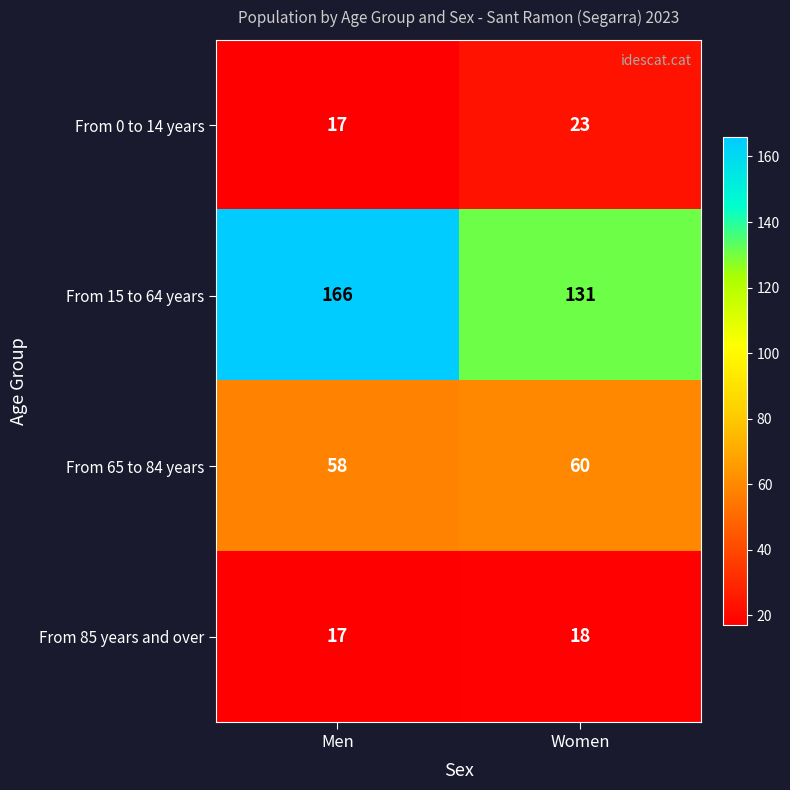

What is the sum of all From 85 years and over values?

35